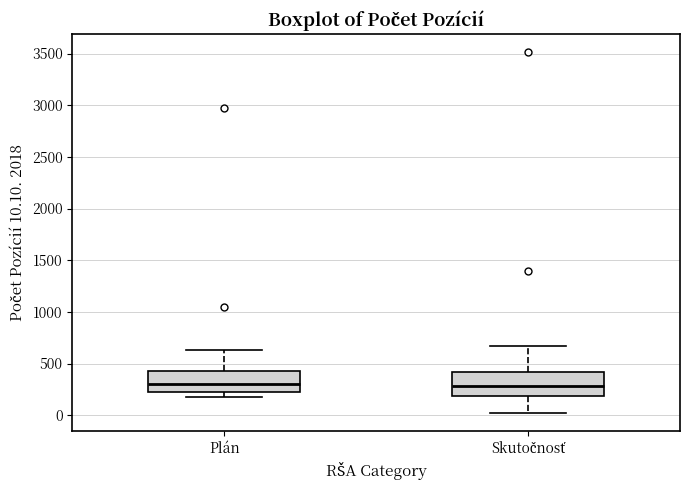

Reading left to right, read every box against the y-axis: the position of its median line, the range the box covers, and the ends of its whiskers. The values are not printed on the chart, so give them approximately, as read against the axis.

Plán: median 300, box 200 to 400, whiskers 200 (just below the box's lower edge) to 650
Skutočnosť: median 300, box 200 to 400, whiskers 0 to 650